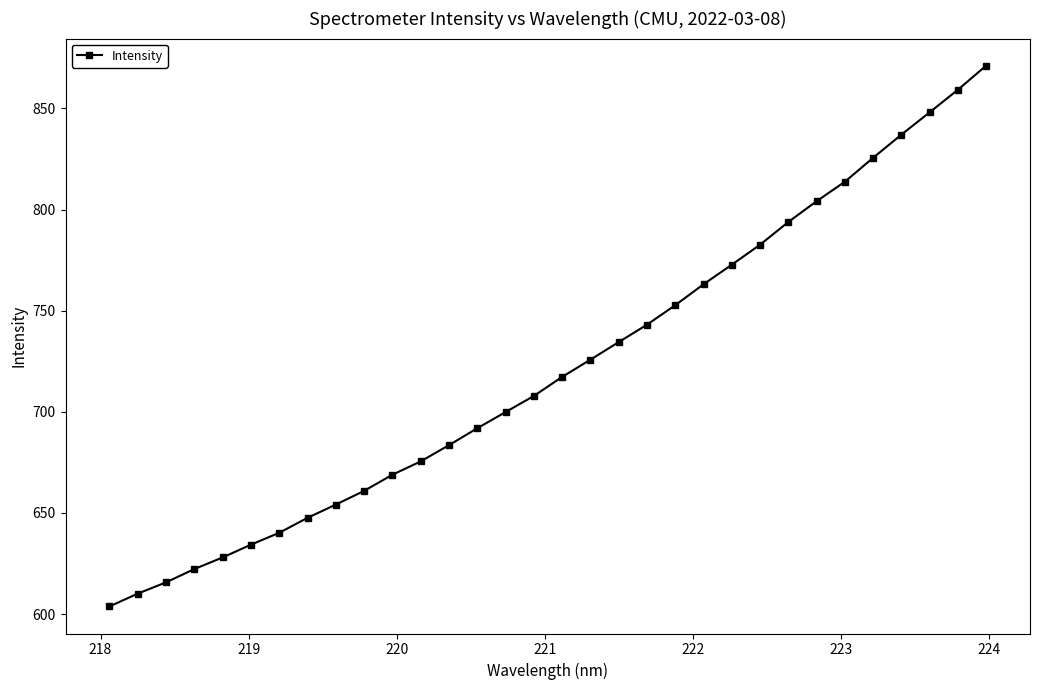

How many lines are shown in the chart?

1